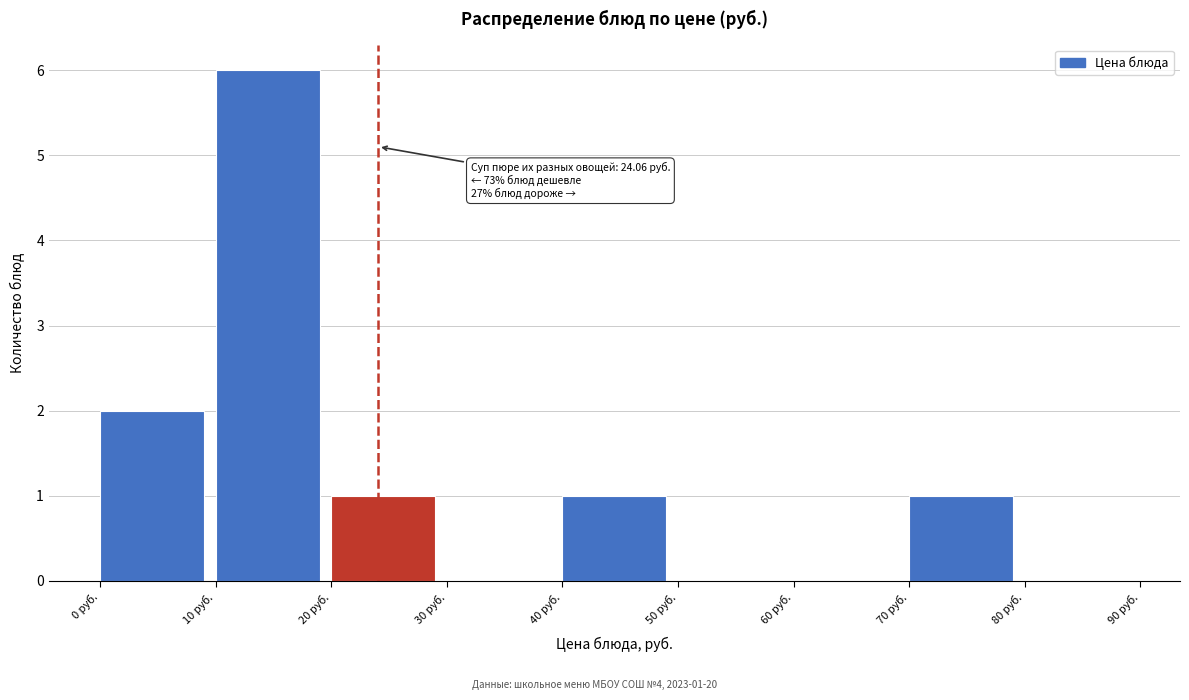

Which range on the x-axis has the tallest bar?

10 to 20